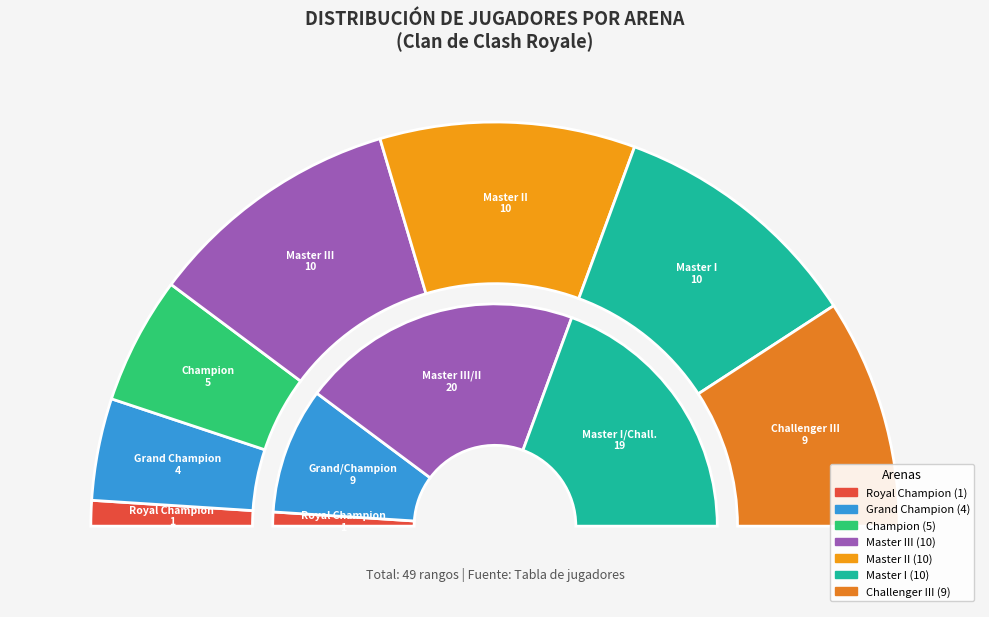

What percentage is the Master II slice, to the nearest percent?

20%